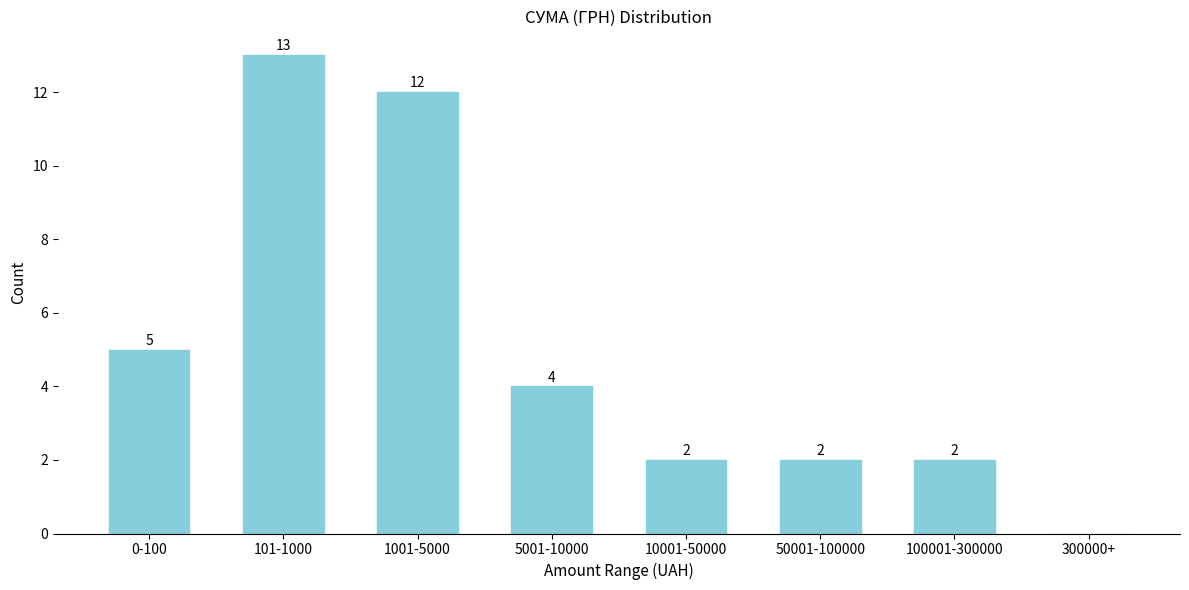

Reading left to right, transcribe all the data shown in this chart.

0-100=5	101-1000=13	1001-5000=12	5001-10000=4	10001-50000=2	50001-100000=2	100001-300000=2	300000+=0